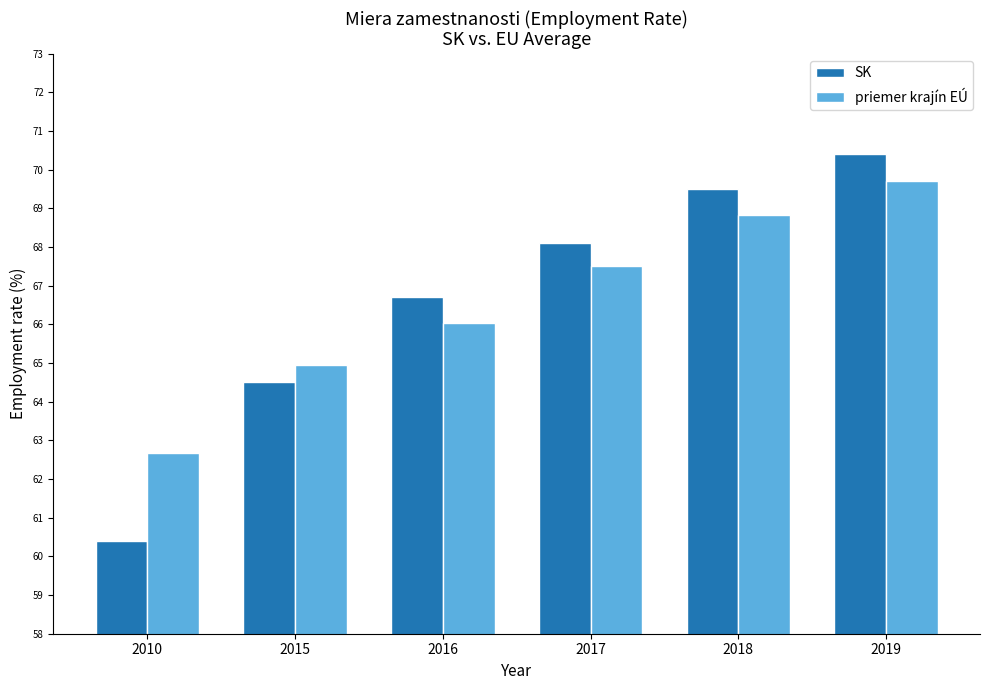

Is it true that priemer krajín EÚ equals 106.7 at 2016?

False